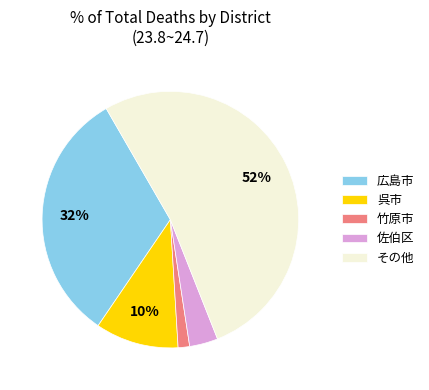

Is it true that 呉市 is 10% of the pie?

True